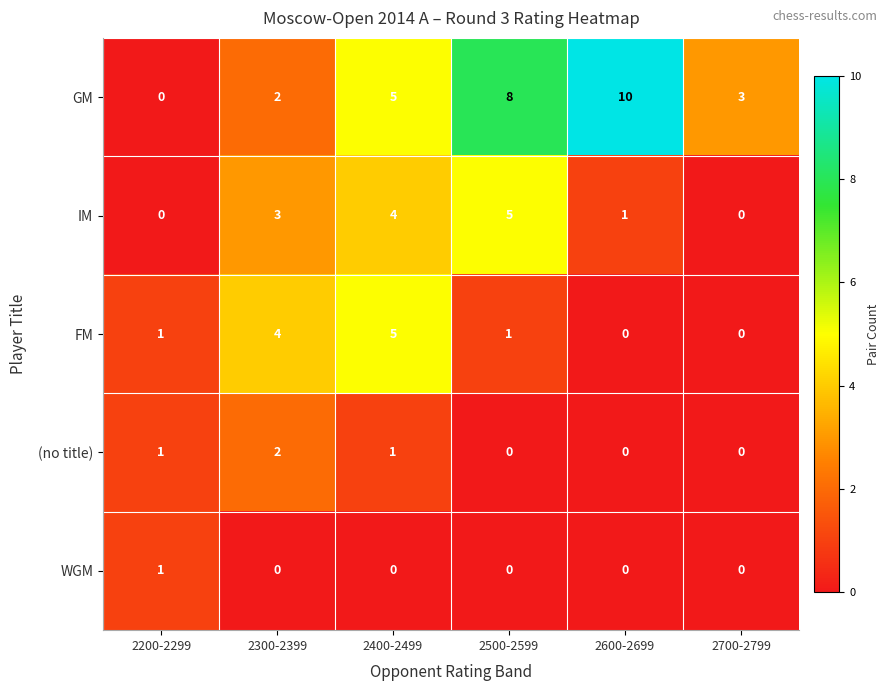

The IM series shows 5 at 2300-2399. True or false?

False